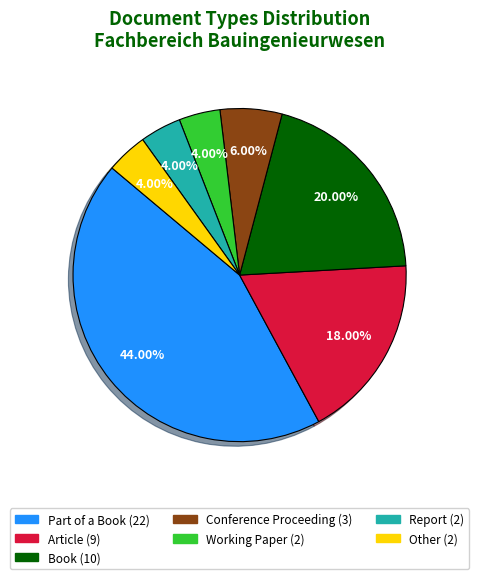

What percentage is the Article slice, to the nearest percent?

18%